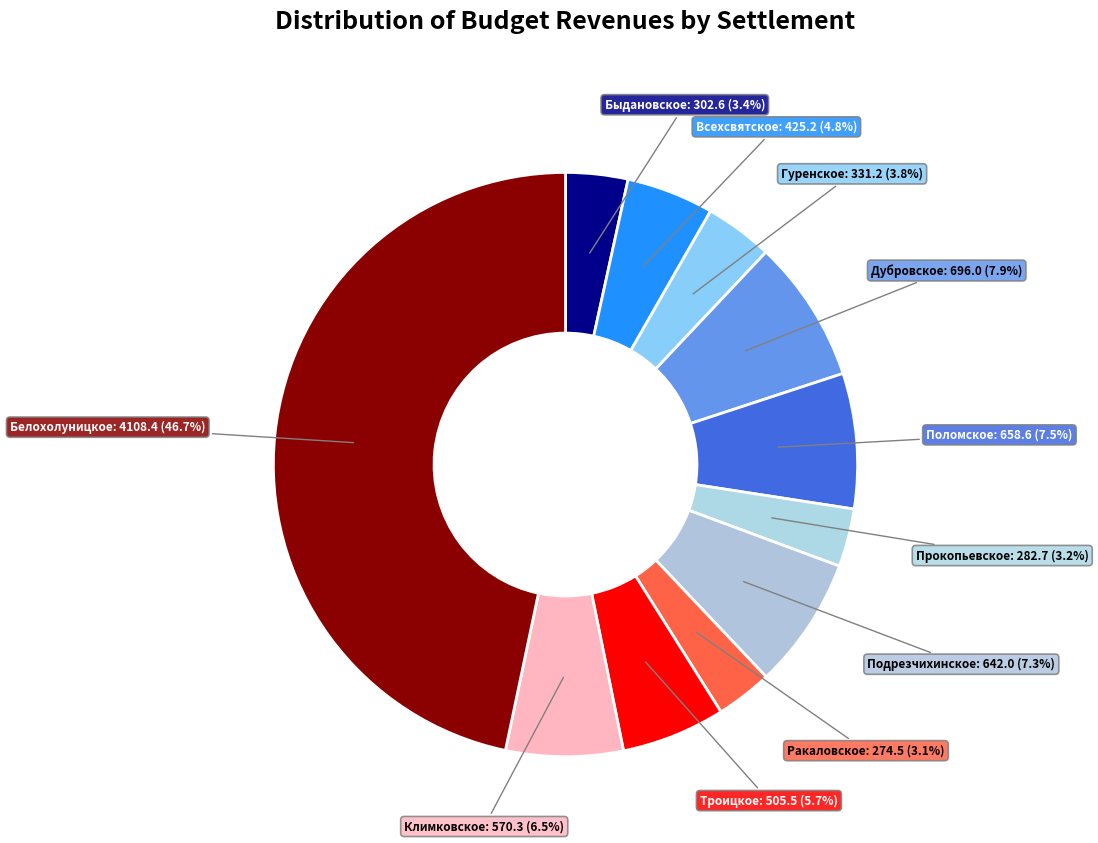

To the nearest percent, what is the combined percentage of Всехсвятское and Климковское?

11%